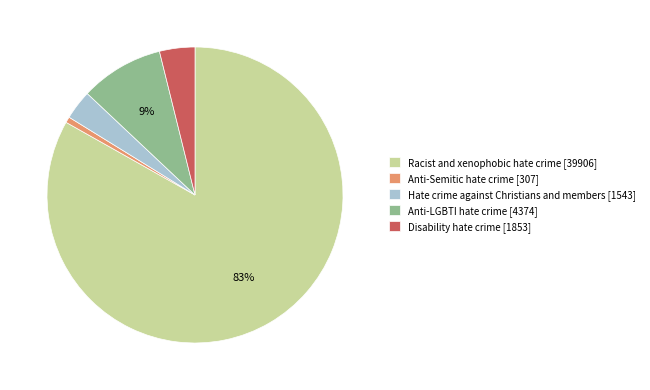

Between Hate crime against Christians and members [1543] and Anti-LGBTI hate crime [4374], which is larger?

Anti-LGBTI hate crime [4374]